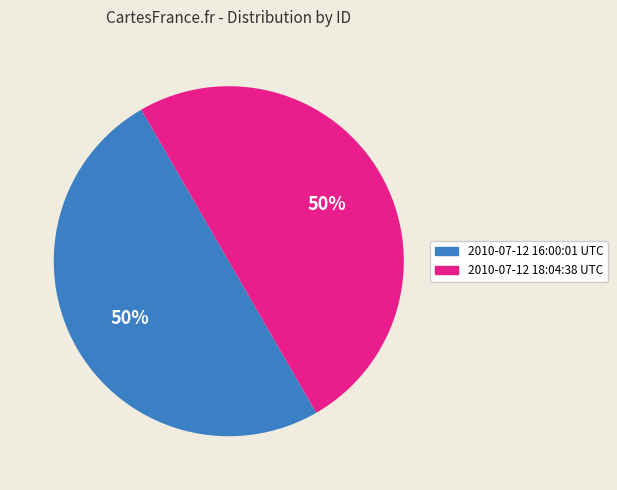

Combined, do 2010-07-12 18:04:38 UTC and 2010-07-12 16:00:01 UTC account for over 50%?

Yes